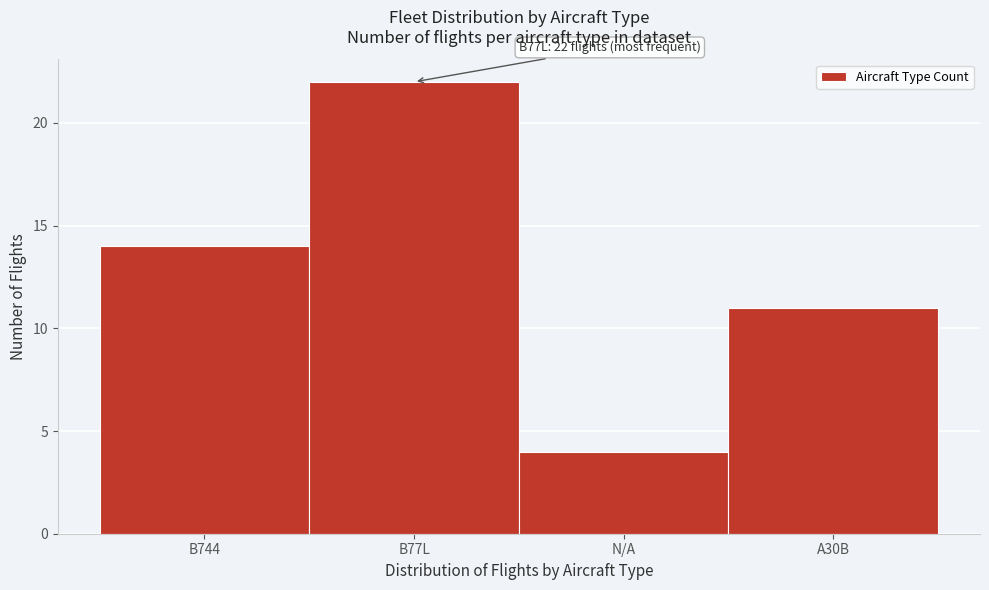

Reading right to left, list all the values displayed in this chart.

11	4	22	14